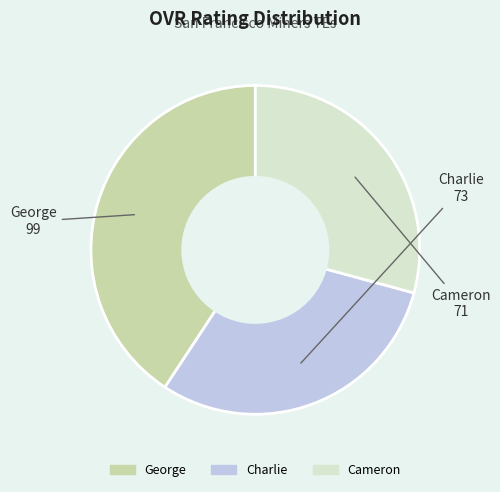

Does any single category account for the majority?

No